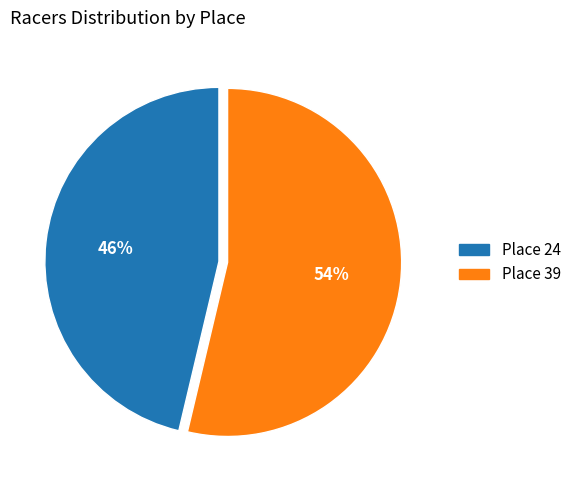

What is the largest slice in the pie chart?

Place 39